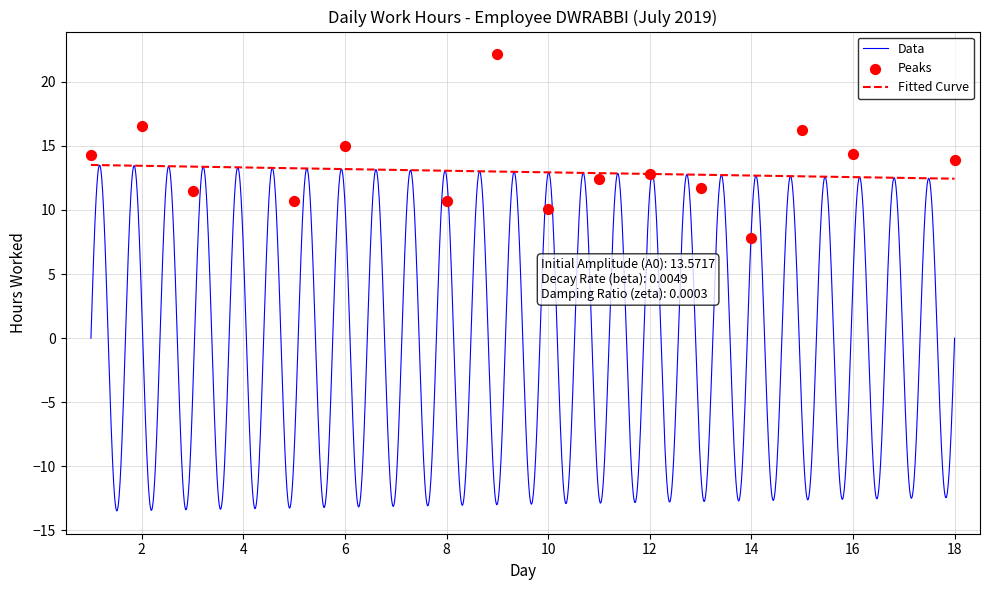

What is the change in value from 6 to 8?

-4.3